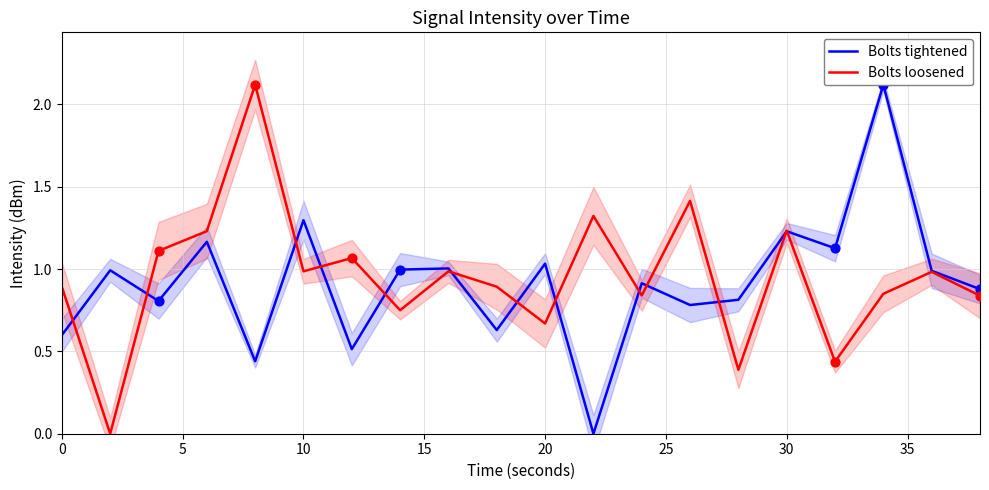

At how many categories does at least one series exceed 0?

20